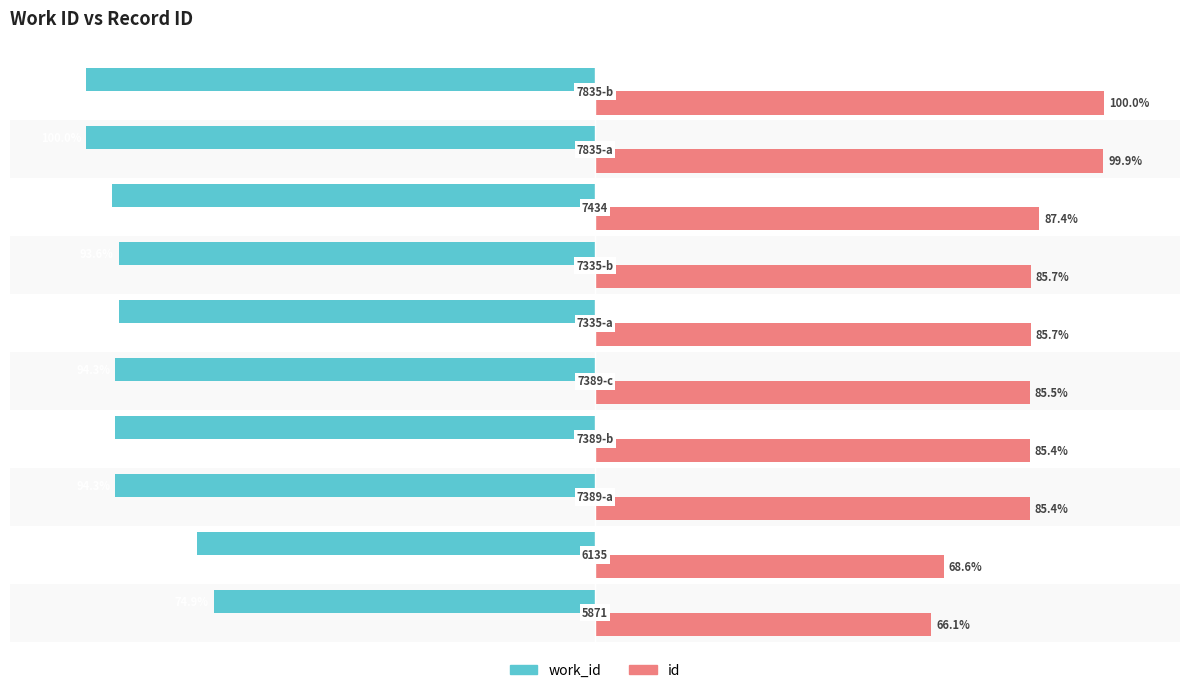

Which series has the largest range (max minus min)?

id